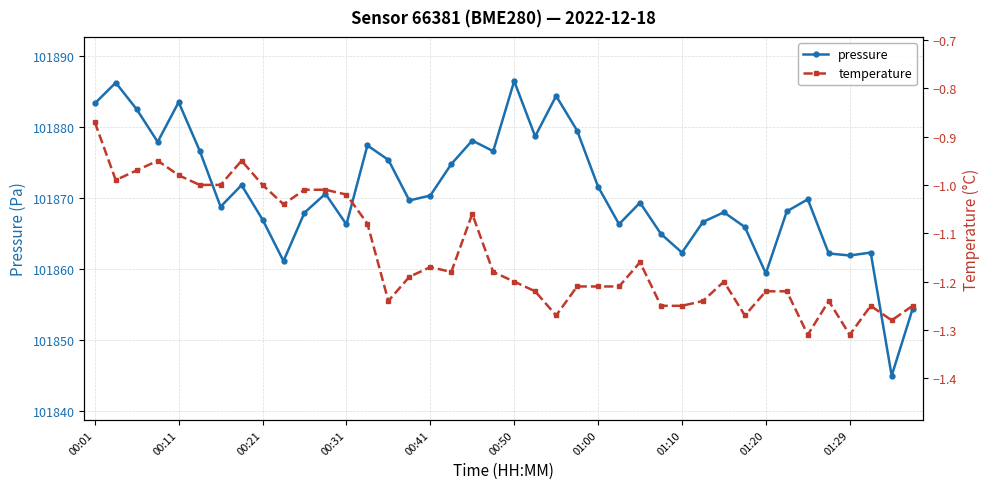

How many interior local valleys does the pressure series have?

12